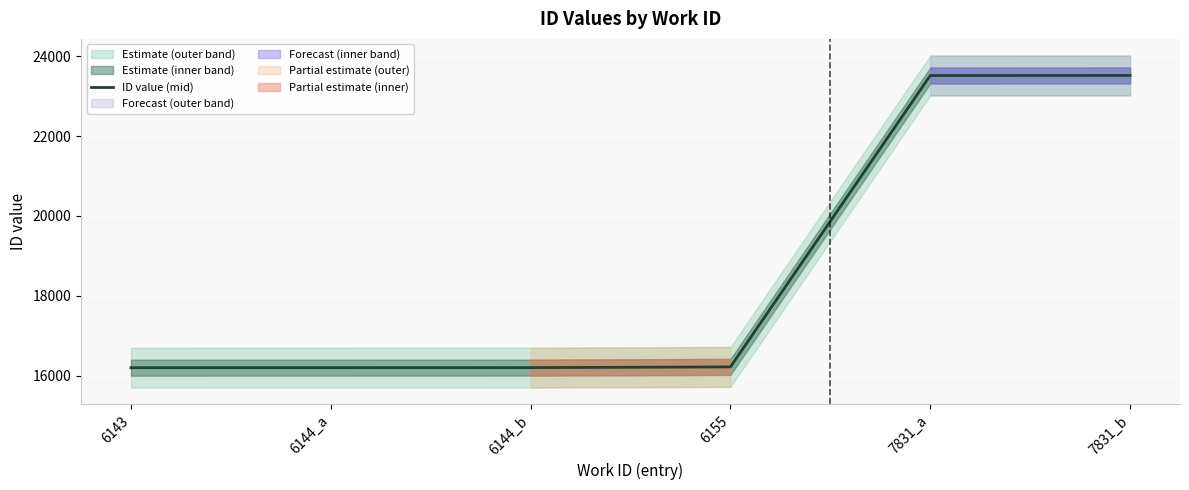

Is it true that the value at 6143 is 27075?

False